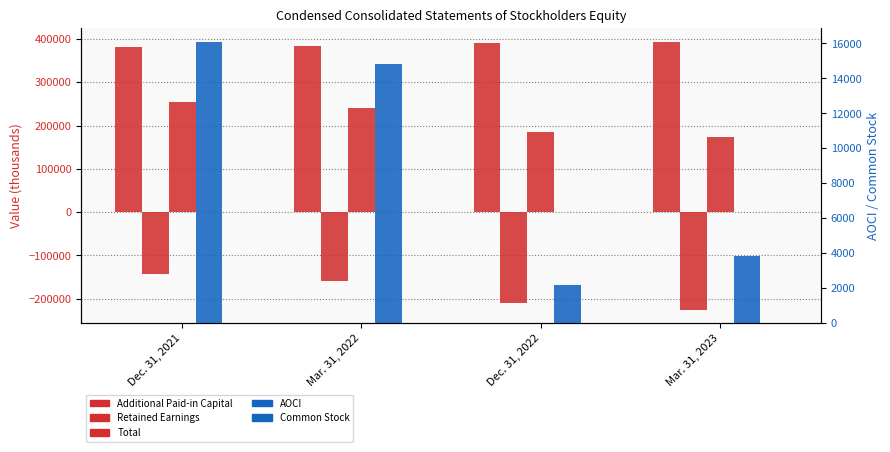

Is it true that Total equals 333782 at Mar. 31, 2022?

False